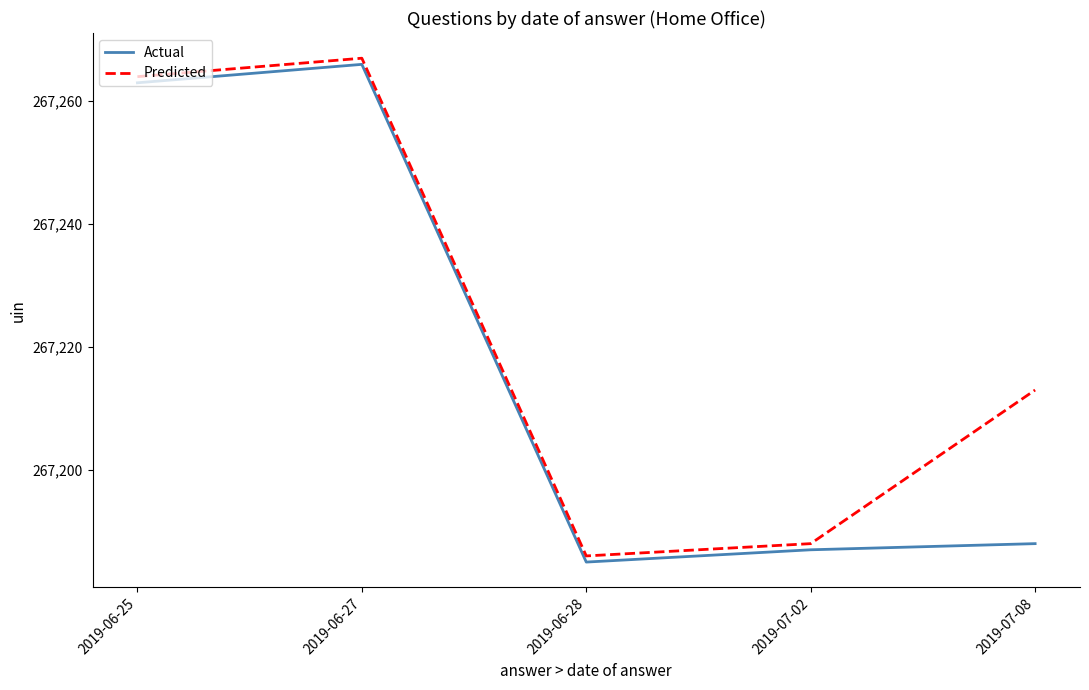

At which category does Actual reach its first local valley?

2019-06-28